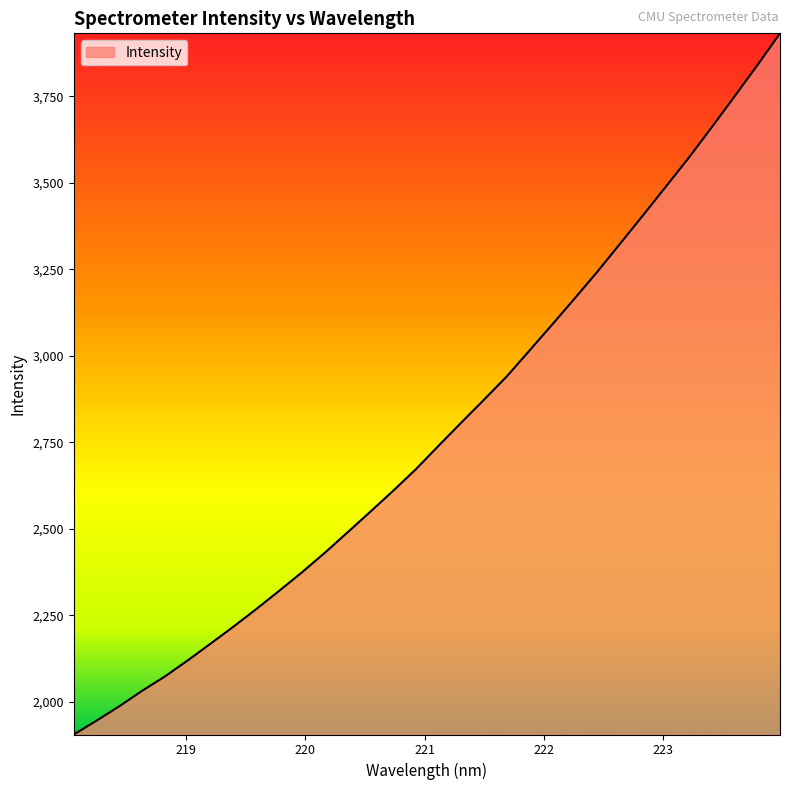

What is the difference between the second highest and second lowest values?

1894.5